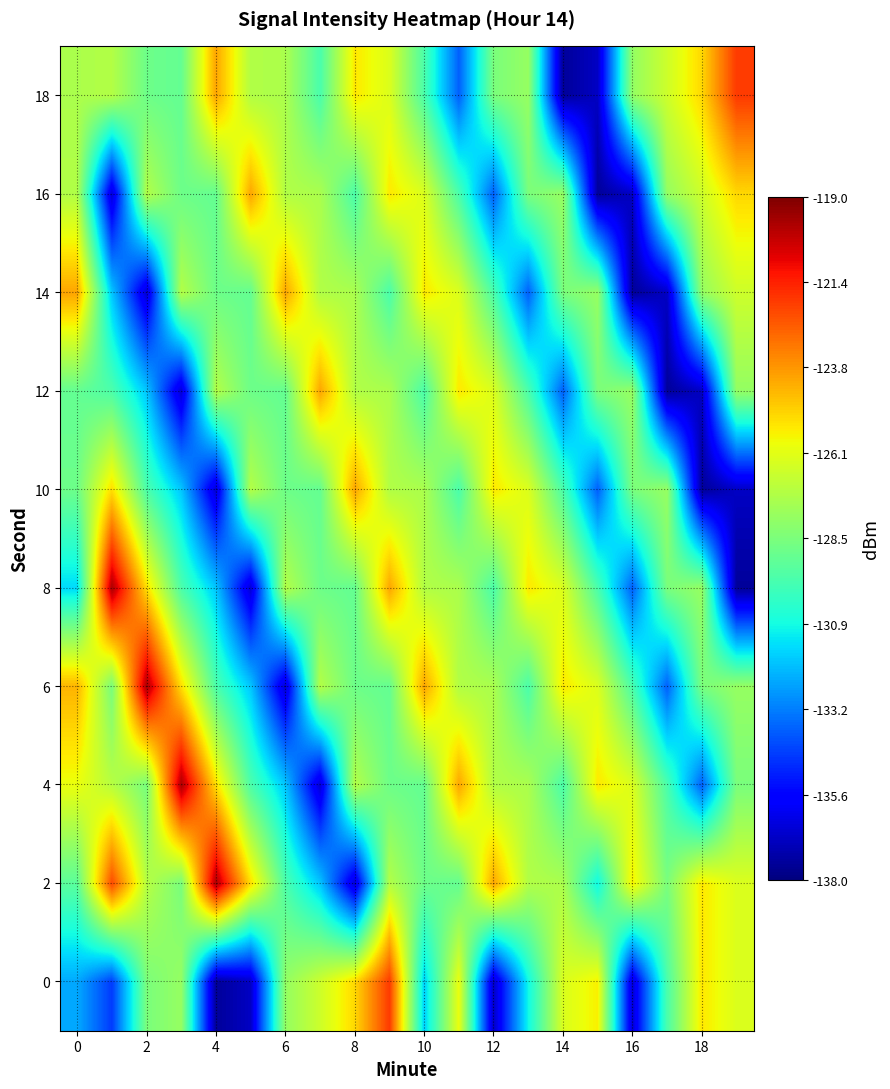

Reading right to left, extract all data points from this chart.

0: -126.3	-125.4	-129.6	-136.6	-125.6	-126.3	-131.0	-136.8	-126.0	-131.7	-121.9	-125.1	-126.6	-127.9	-136.8	-137.5	-127.9	-128.5	-134.5	-132.5
2: -126.3	-125.4	-128.5	-125.6	-131.0	-127.4	-127.3	-124.1	-129.0	-128.8	-127.2	-136.6	-131.9	-129.6	-125.2	-119.7	-128.6	-127.1	-122.2	-129.3
4: -128.5	-133.8	-129.6	-126.3	-125.4	-129.6	-127.4	-127.3	-124.1	-129.0	-128.8	-127.2	-136.6	-131.9	-129.6	-125.2	-119.7	-128.6	-127.1	-125.9
6: -127.9	-128.5	-133.8	-129.6	-126.3	-125.4	-129.6	-127.4	-127.3	-124.1	-129.0	-128.8	-127.2	-136.6	-131.9	-129.6	-125.2	-119.7	-128.6	-124.3
8: -137.5	-127.9	-128.5	-133.8	-129.6	-126.3	-125.4	-129.6	-127.4	-127.3	-124.1	-129.0	-128.8	-127.2	-136.6	-131.9	-129.6	-125.2	-119.7	-131.5
10: -136.8	-137.5	-127.9	-128.5	-133.8	-129.6	-126.3	-125.4	-129.6	-127.4	-127.3	-124.1	-129.0	-128.8	-127.2	-136.6	-131.9	-129.6	-125.2	-128.8
12: -127.9	-136.8	-137.5	-127.9	-128.5	-133.8	-129.6	-126.3	-125.4	-129.6	-127.4	-127.3	-124.1	-129.0	-128.8	-127.2	-136.6	-131.9	-129.6	-129.0
14: -126.6	-127.9	-136.8	-137.5	-127.9	-128.5	-133.8	-129.6	-126.3	-125.4	-129.6	-127.4	-127.3	-124.1	-129.0	-128.8	-127.2	-136.6	-131.9	-124.1
16: -125.1	-126.6	-127.9	-136.8	-137.5	-127.9	-128.5	-133.8	-129.6	-126.3	-125.4	-129.6	-127.4	-127.3	-124.1	-129.0	-128.8	-127.2	-136.6	-127.3
18: -121.9	-125.1	-126.6	-127.9	-136.8	-137.5	-127.9	-128.5	-133.8	-129.6	-126.3	-125.4	-129.6	-127.4	-127.3	-124.1	-129.0	-128.8	-127.2	-127.4